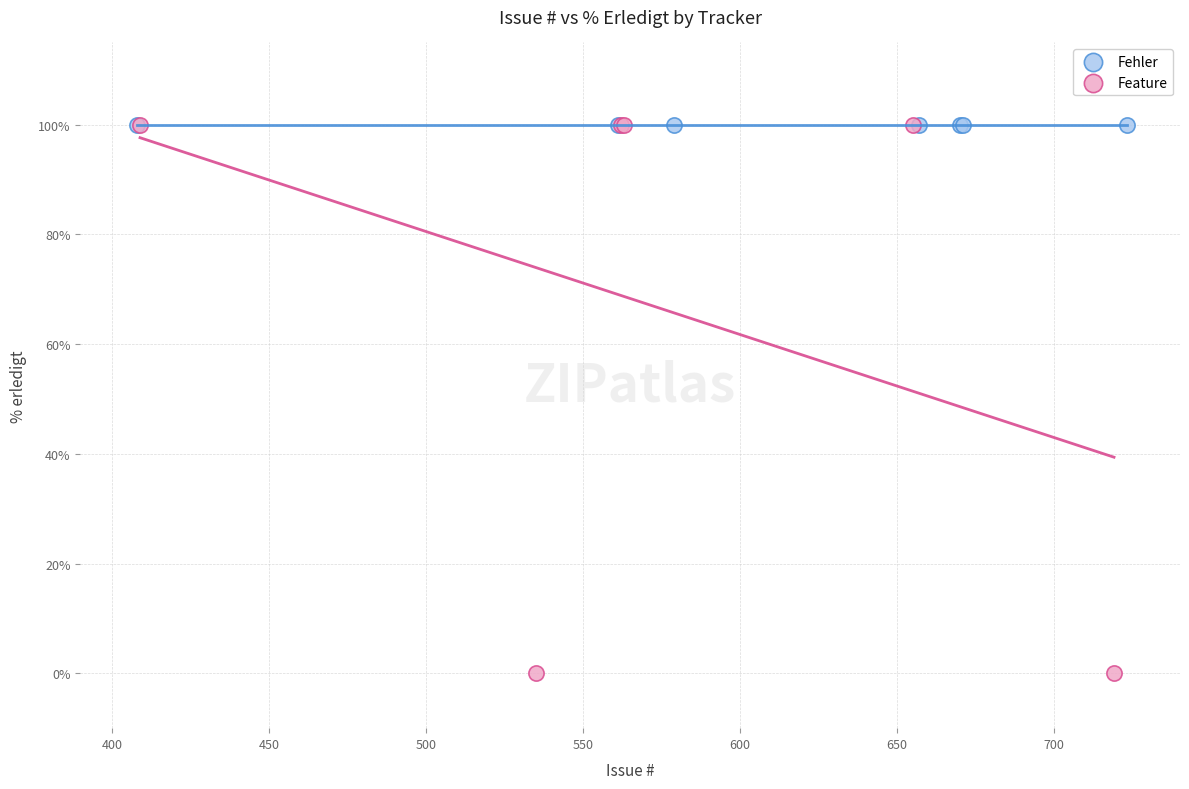

Which series contains the lowest Y value?

Feature